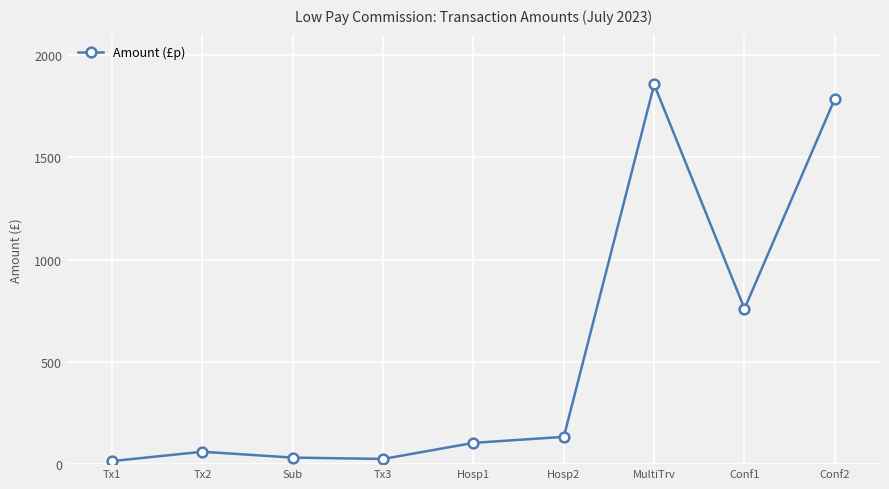

Is it true that the value at Conf1 is 1219.2?

False